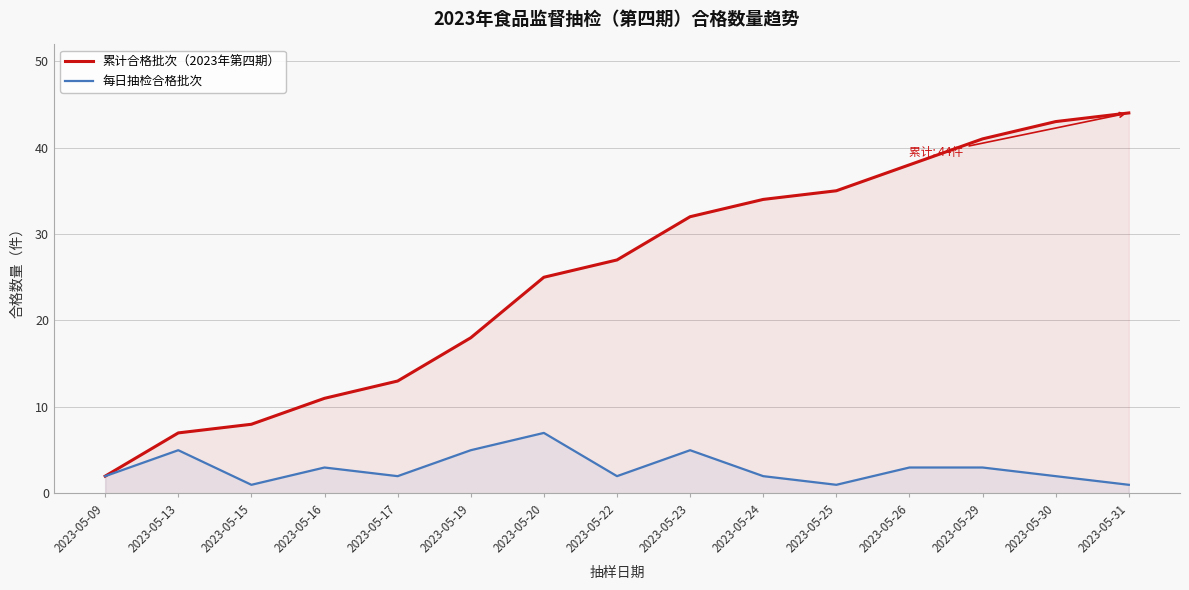

At which category does 每日抽检合格批次 reach its first local peak?

2023-05-13